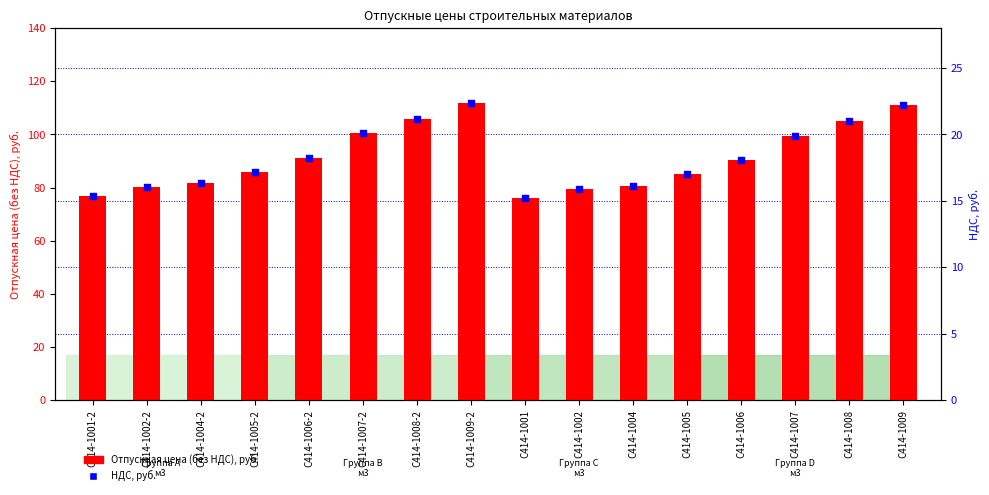

At which category is the sum across all series the highest?

С414-1009-2